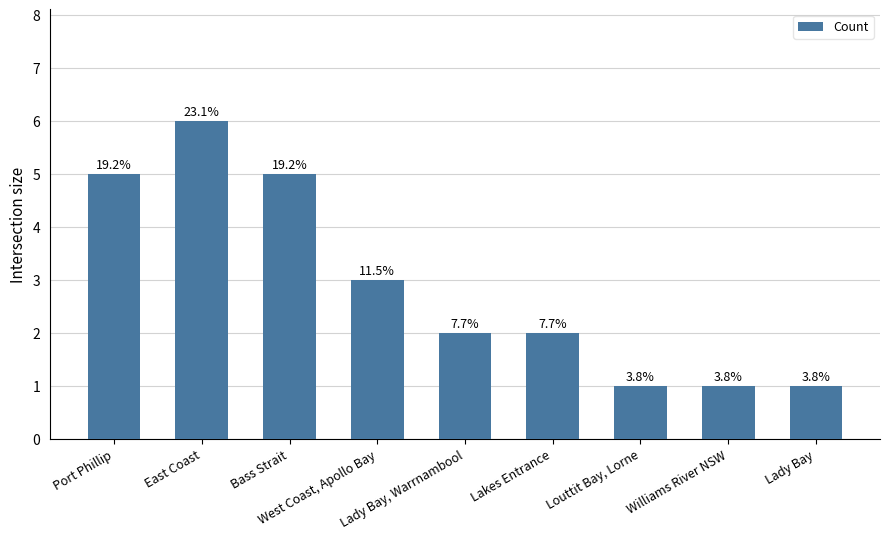

Does the chart contain any negative values?

No